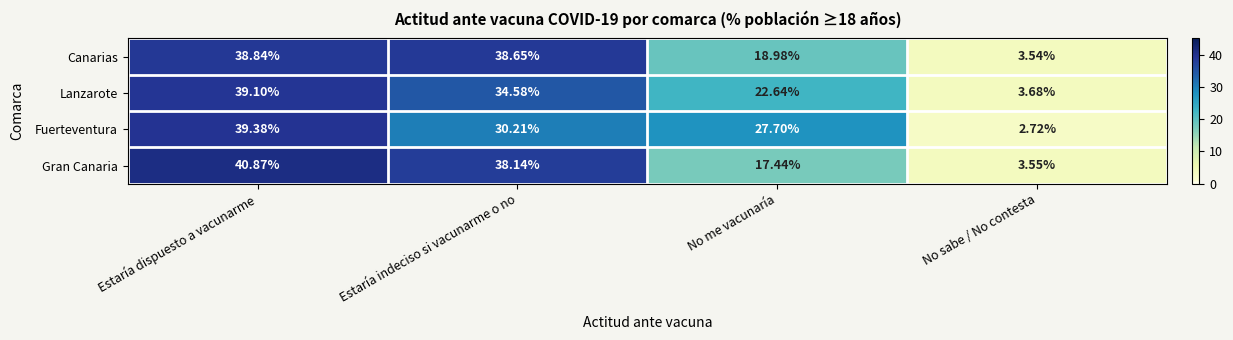

Which series changed the most between Estaría dispuesto a vacunarme and No sabe / No contesta?

Gran Canaria